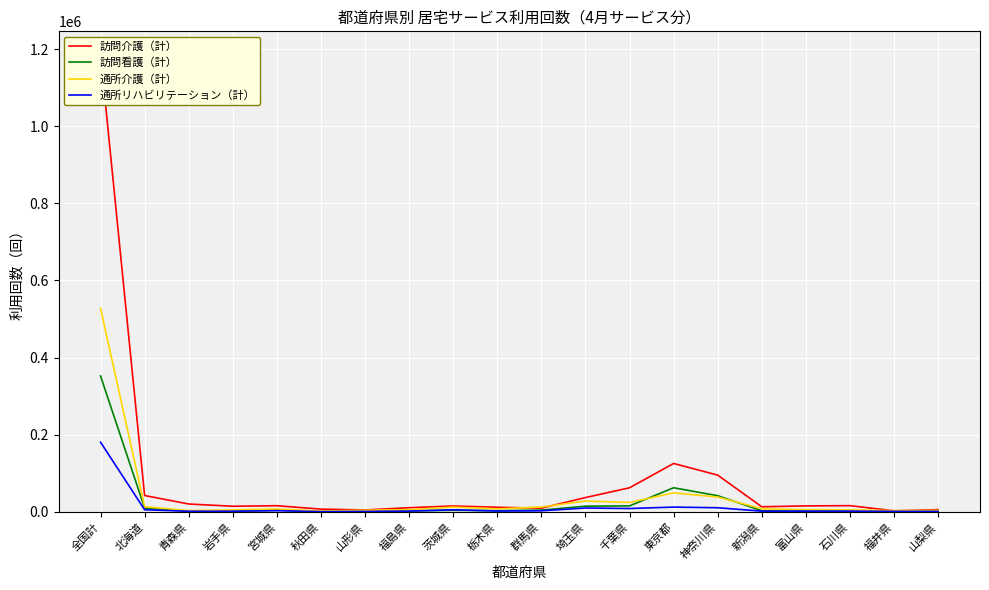

The 訪問看護（計） series shows 1939 at 岩手県. True or false?

True